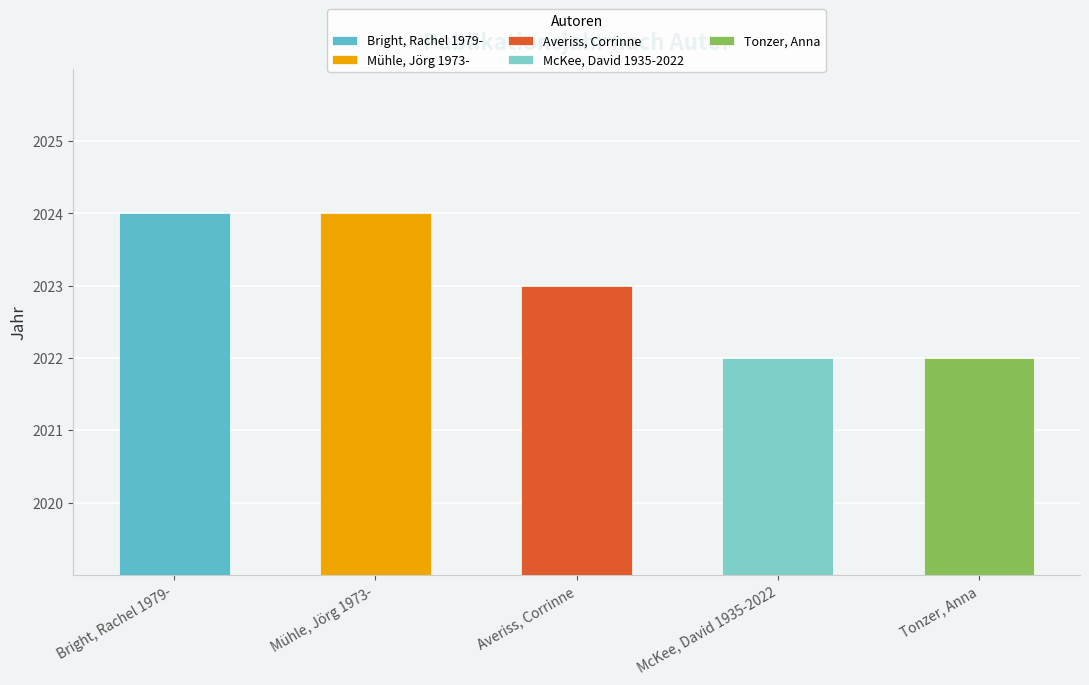

What is the average value?

2023